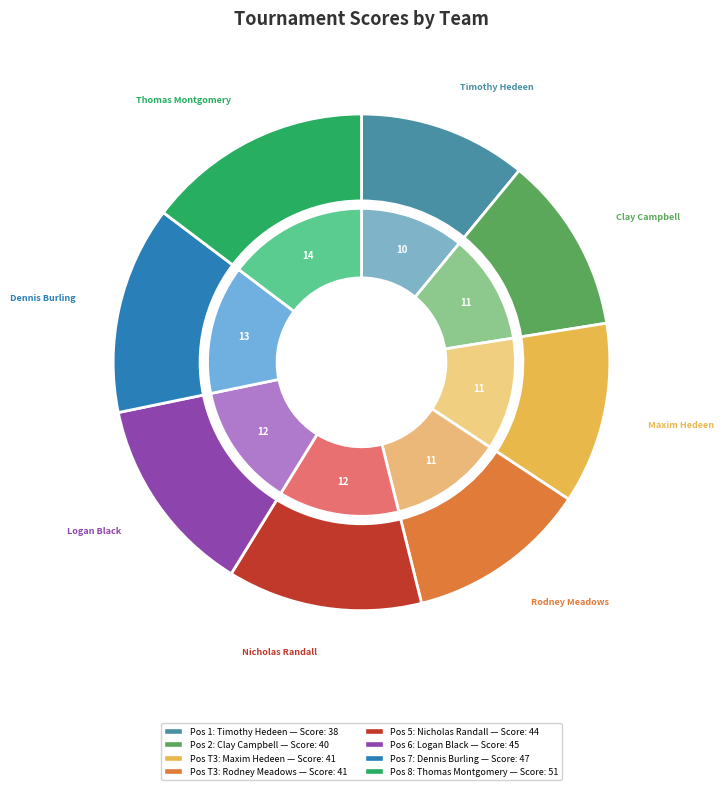

Combined, do Maxim Hedeen & Clint Garrison and Timothy Hedeen & Leon Mullenix account for over 50%?

No